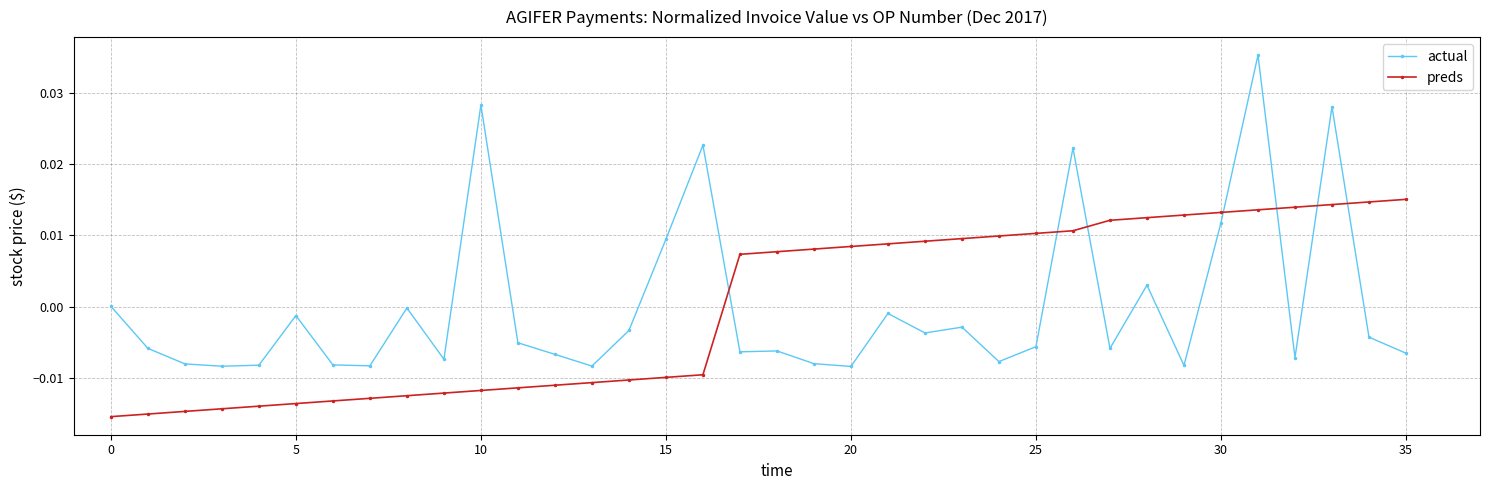

True or false: actual has more than 1 interior local peaks.

True